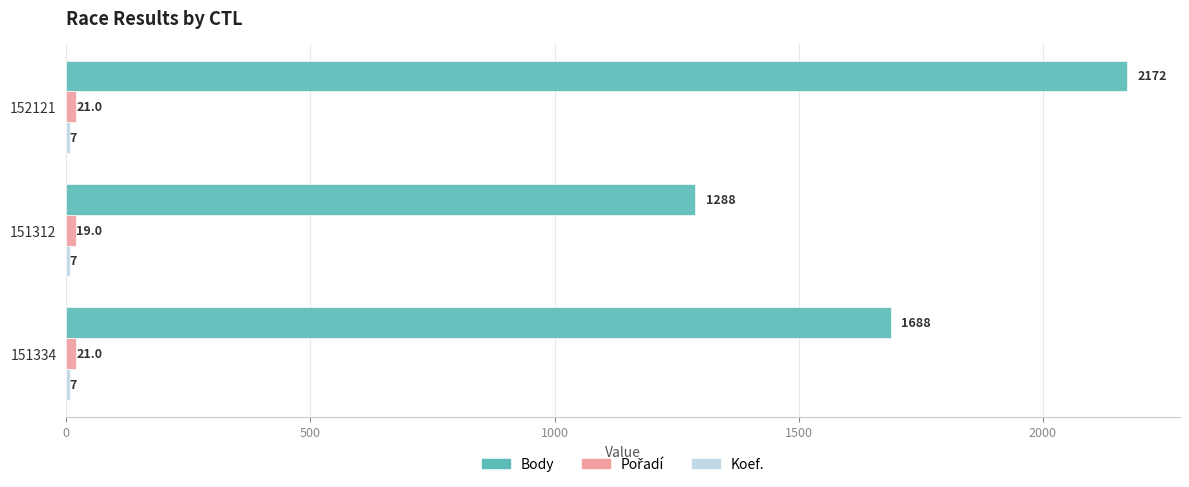

What value does the Body series have at 152121, to the nearest 100?

2200